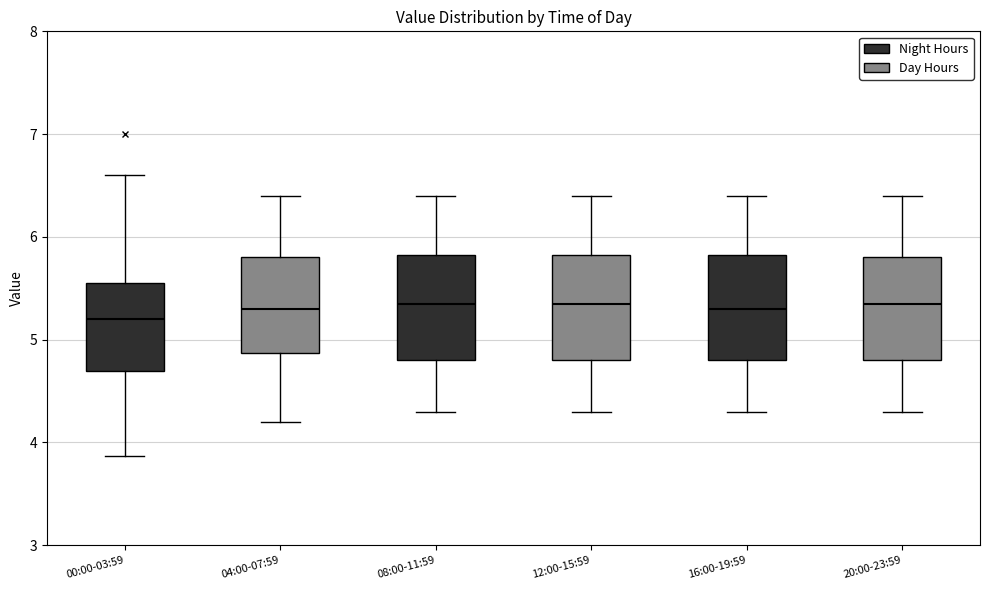

Reading left to right, read every box against the y-axis: the position of its median line, the range the box covers, and the ends of its whiskers. The values are not printed on the chart, so give them approximately, as read against the axis.

00:00-03:59: median 5.2, box 4.7 to 5.5, whiskers 3.9 to 6.6
04:00-07:59: median 5.3, box 4.9 to 5.8, whiskers 4.2 to 6.4
08:00-11:59: median 5.4, box 4.8 to 5.8, whiskers 4.3 to 6.4
12:00-15:59: median 5.4, box 4.8 to 5.8, whiskers 4.3 to 6.4
16:00-19:59: median 5.3, box 4.8 to 5.8, whiskers 4.3 to 6.4
20:00-23:59: median 5.4, box 4.8 to 5.8, whiskers 4.3 to 6.4